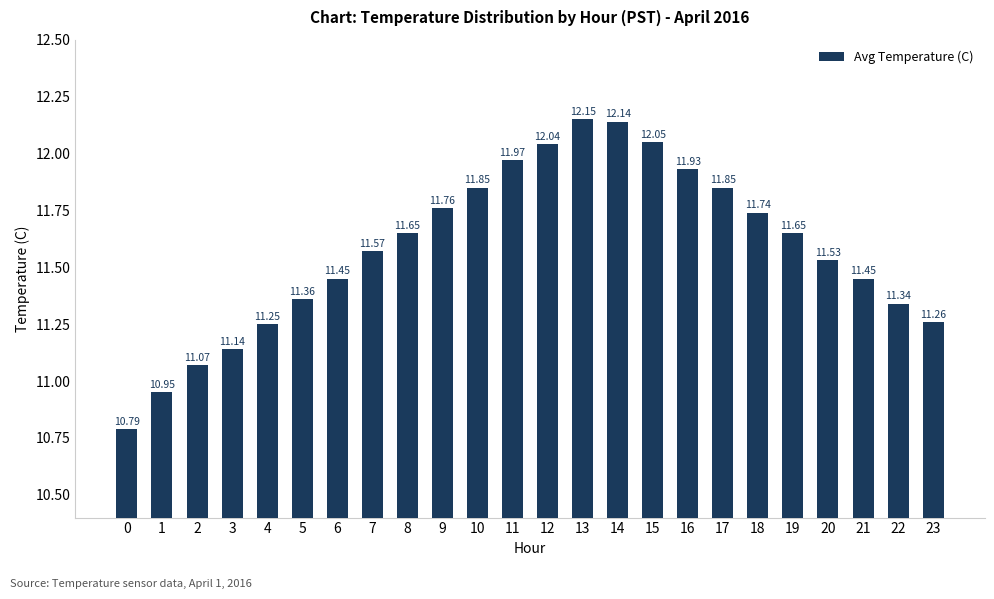

What is the value of the 13th bar from the left?

12.0